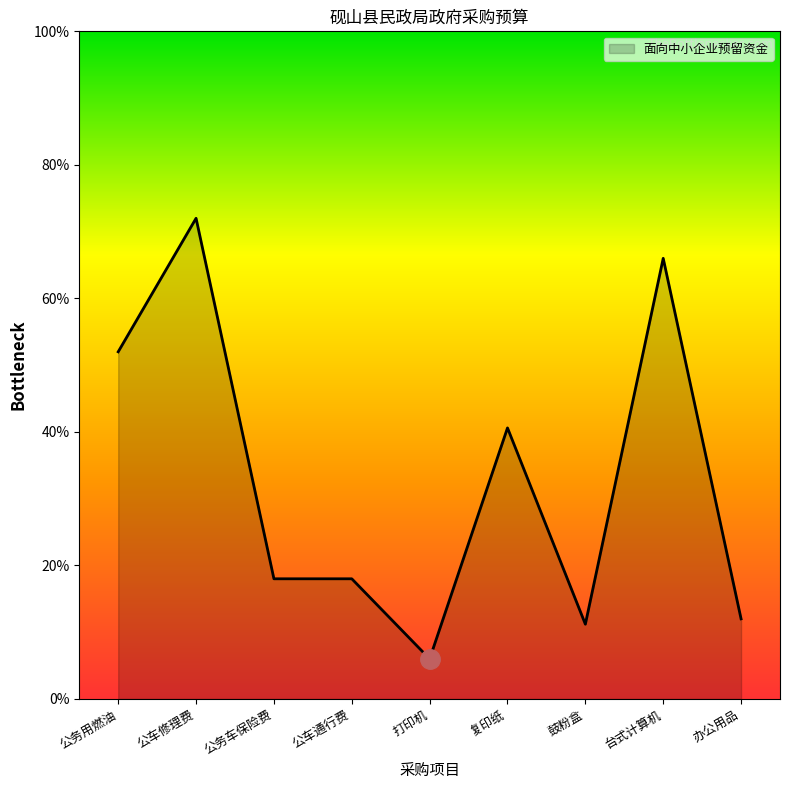

Does the chart have visible grid lines?

No